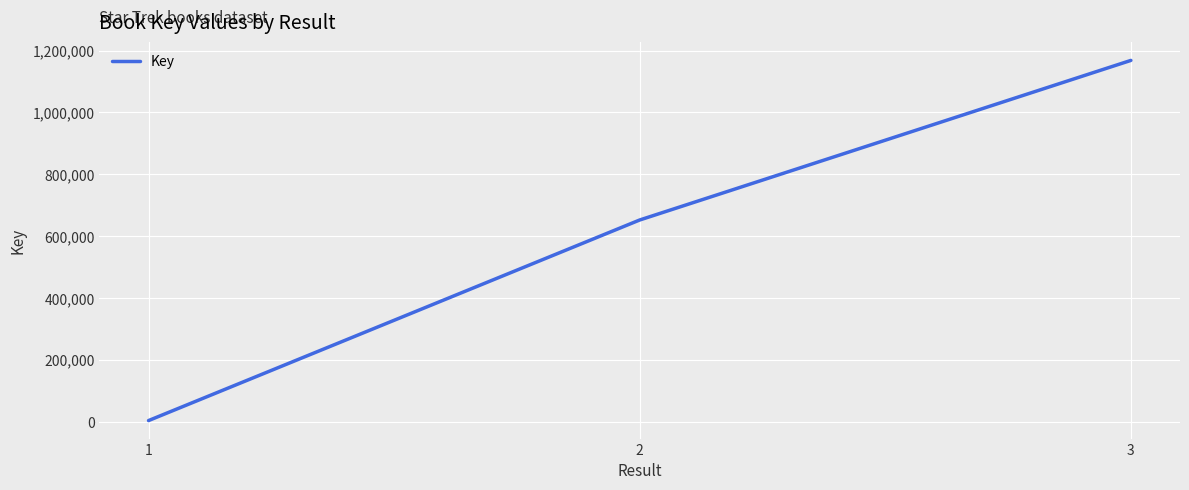

How many series are shown in this chart?

1